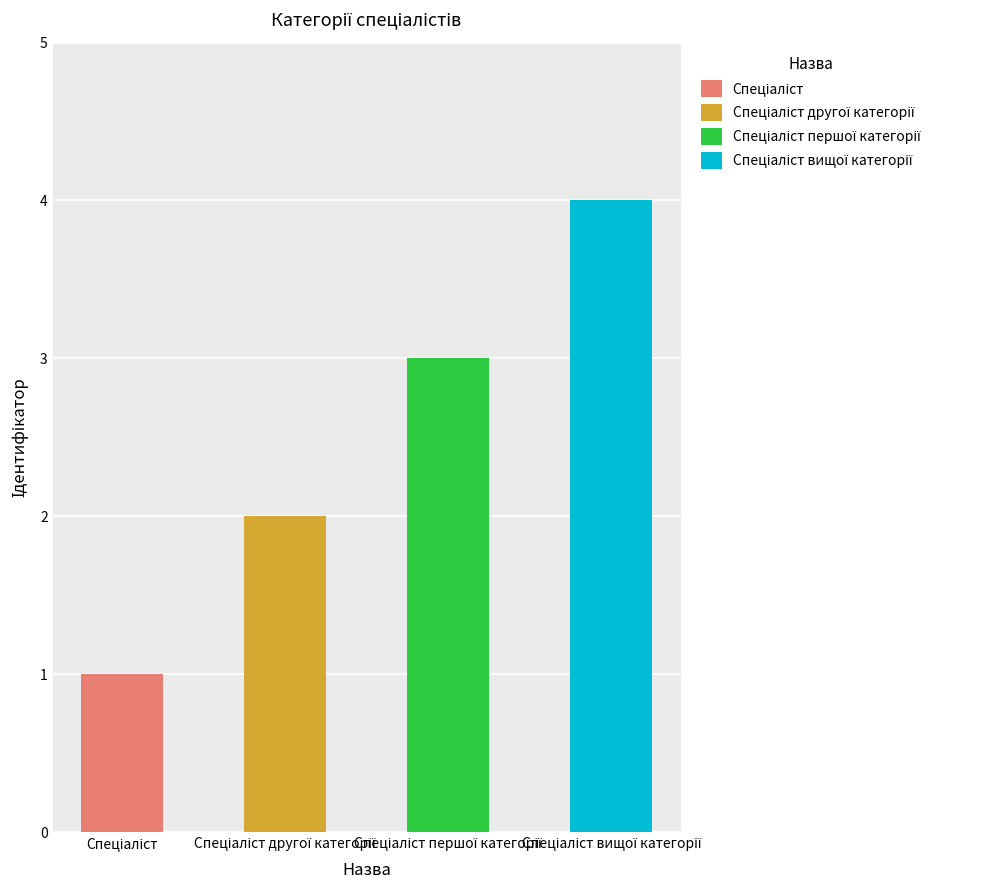

Approximately how many times larger is the value at Спеціаліст вищої категорії compared to Спеціаліст першої категорії?

1.3